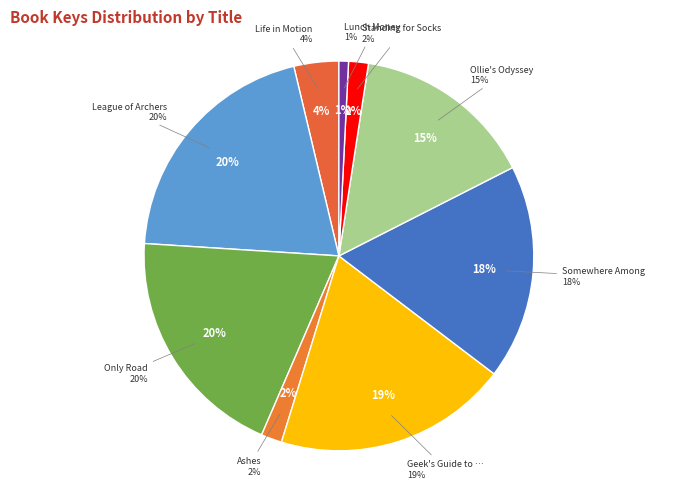

Does any single category account for the majority?

No